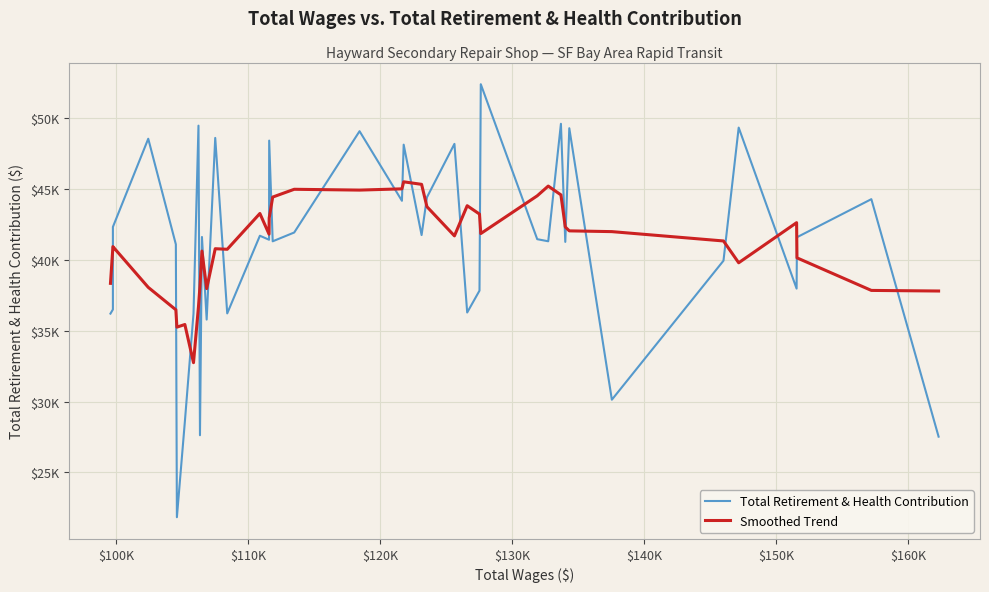

What is the average value of the Smoothed Trend series?

41141.1